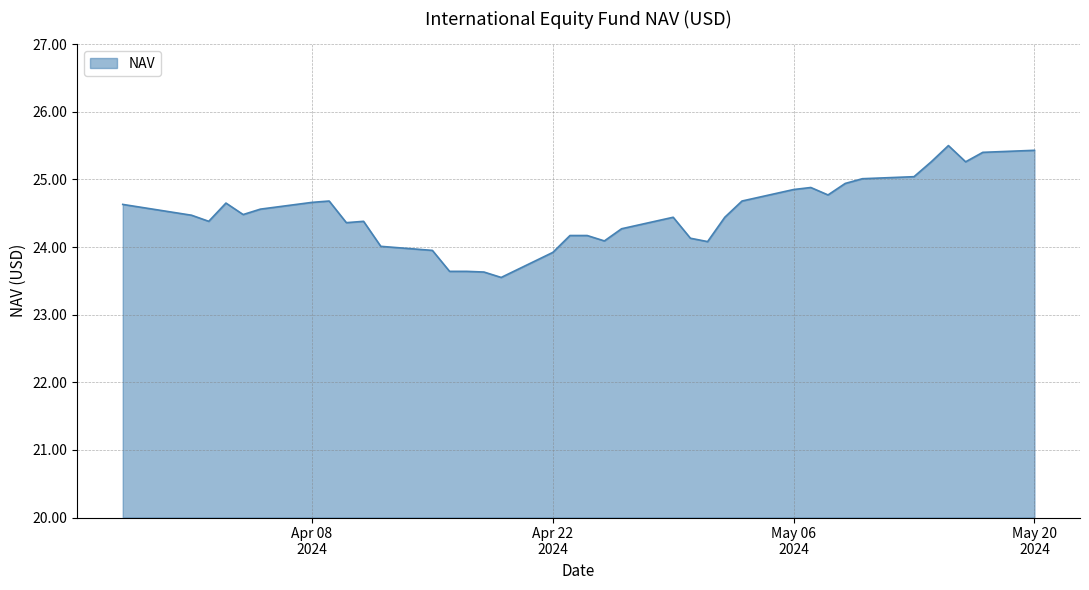

What is the smallest value displayed?

23.6